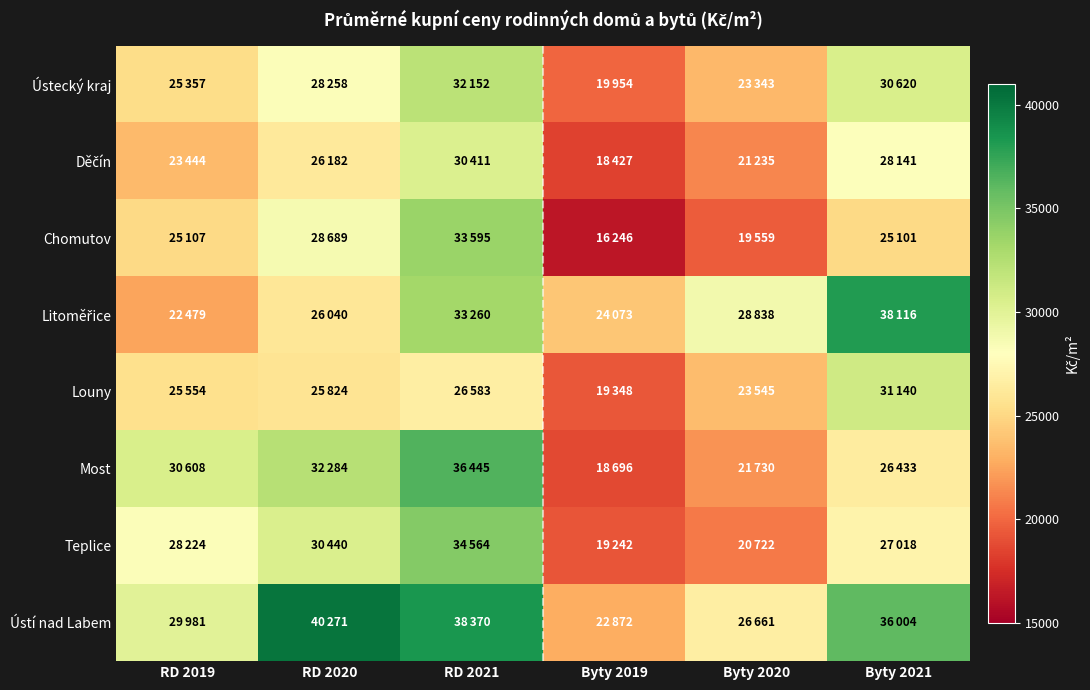

Between RD 2021 and Byty 2020, which series saw the biggest shift?

Most